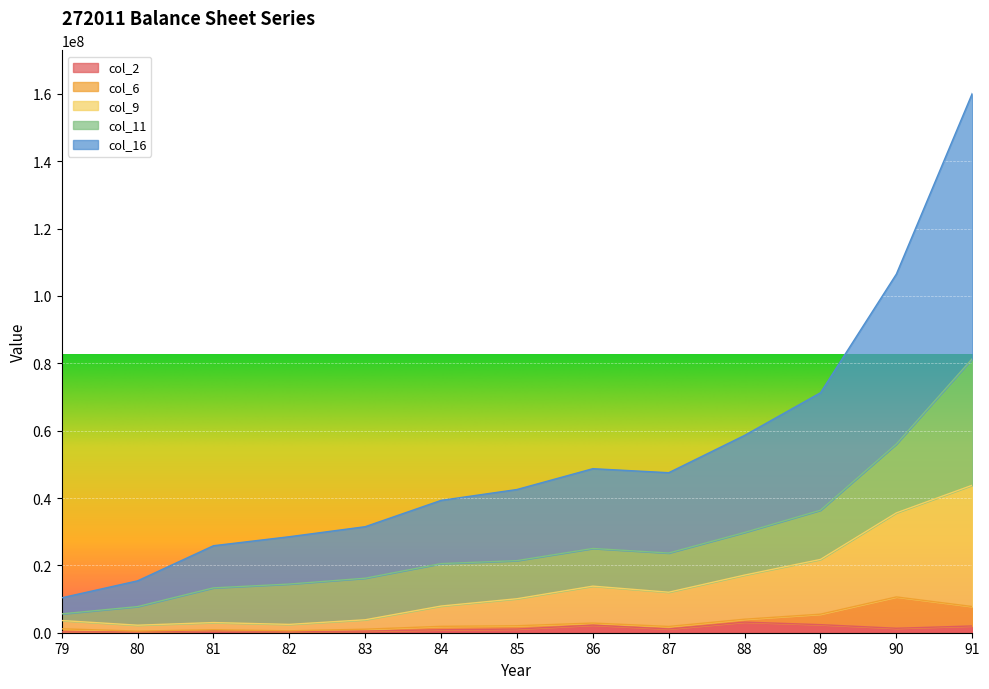

Which category has the lowest value in the col_2 series?

79